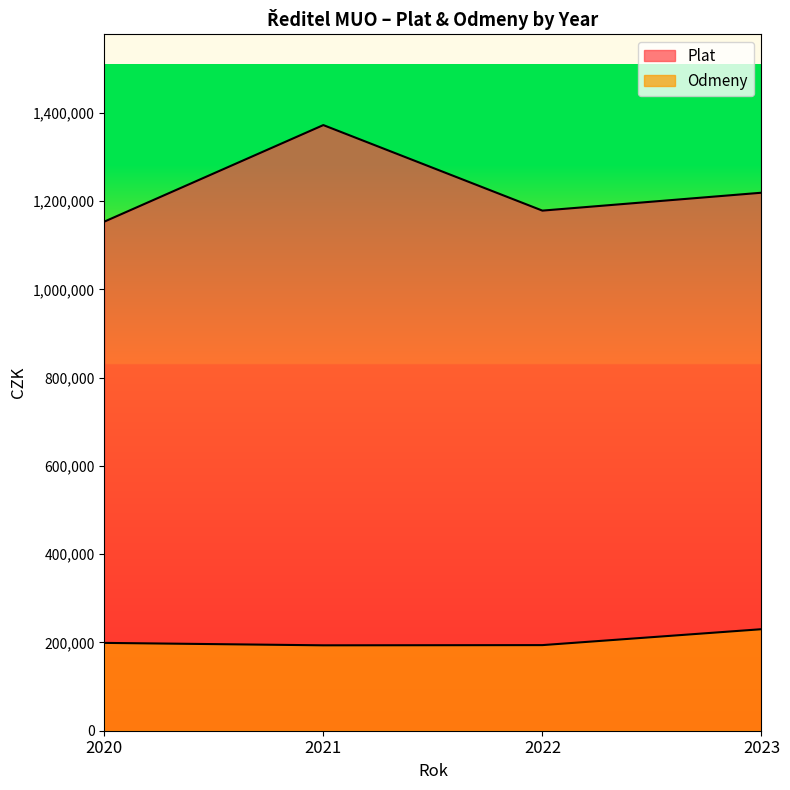

Is the value of Odmeny at 2023 greater than the value of Plat at 2021?

No